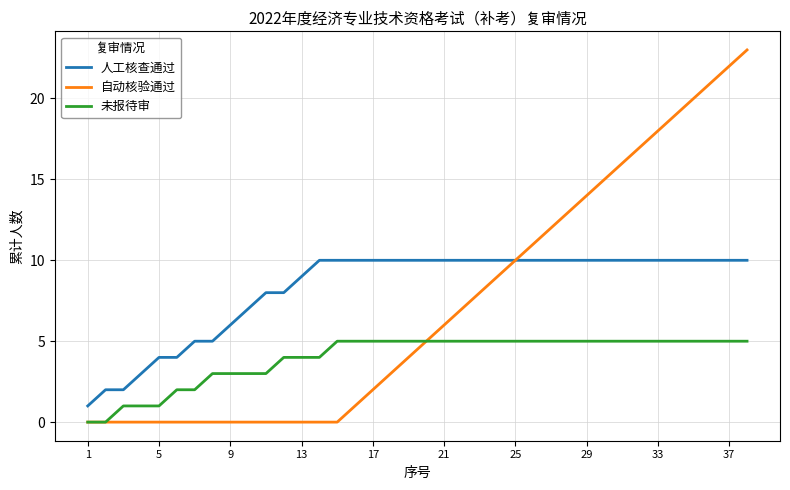

True or false: 人工核查通过 and 未报待审 cross at least once.

False